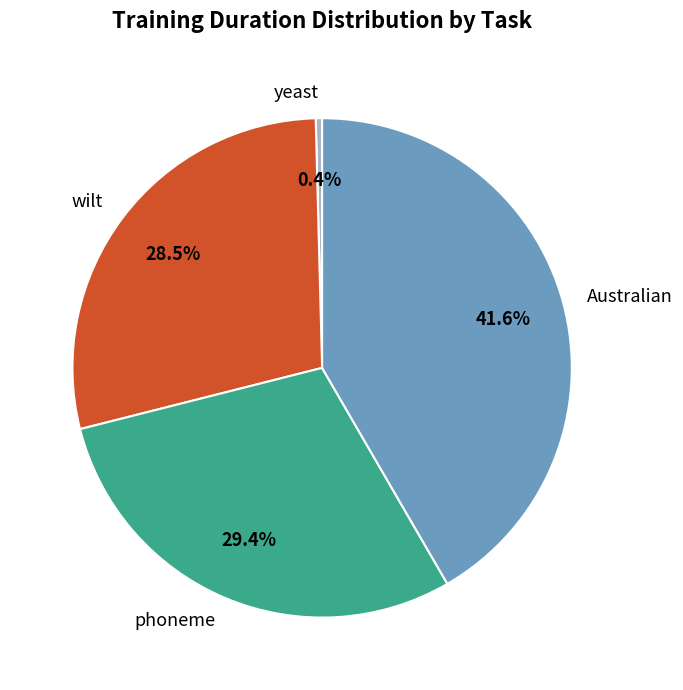

To the nearest percent, what is the average slice percentage?

25%